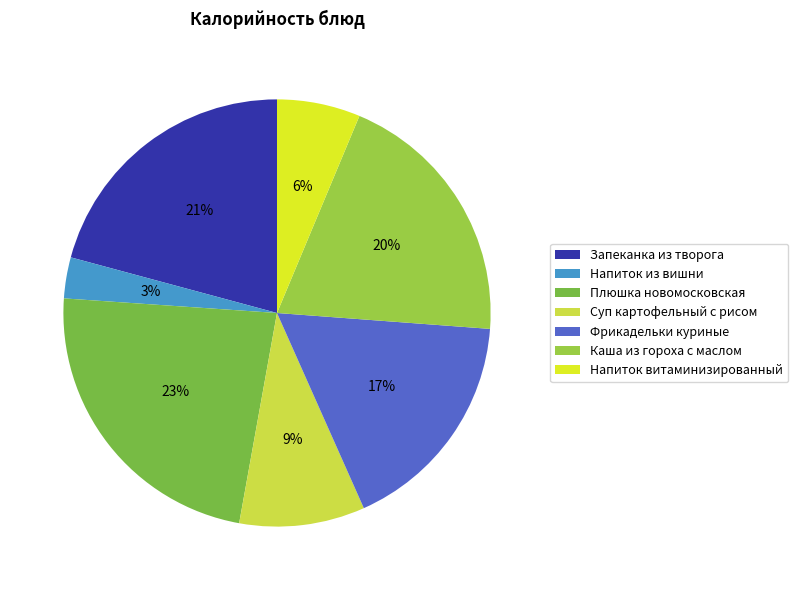

Between Плюшка новомосковская and Напиток витаминизированный, which is larger?

Плюшка новомосковская